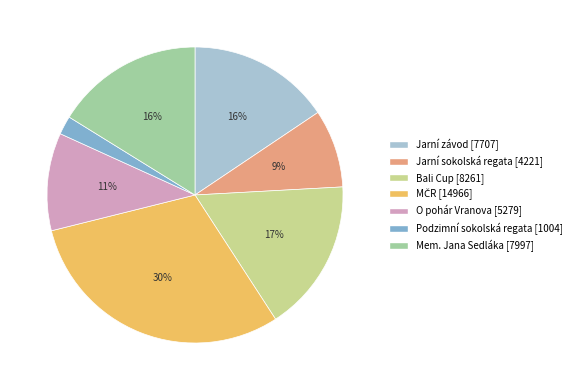

Is it true that O pohár Vranova is 3% of the pie?

False